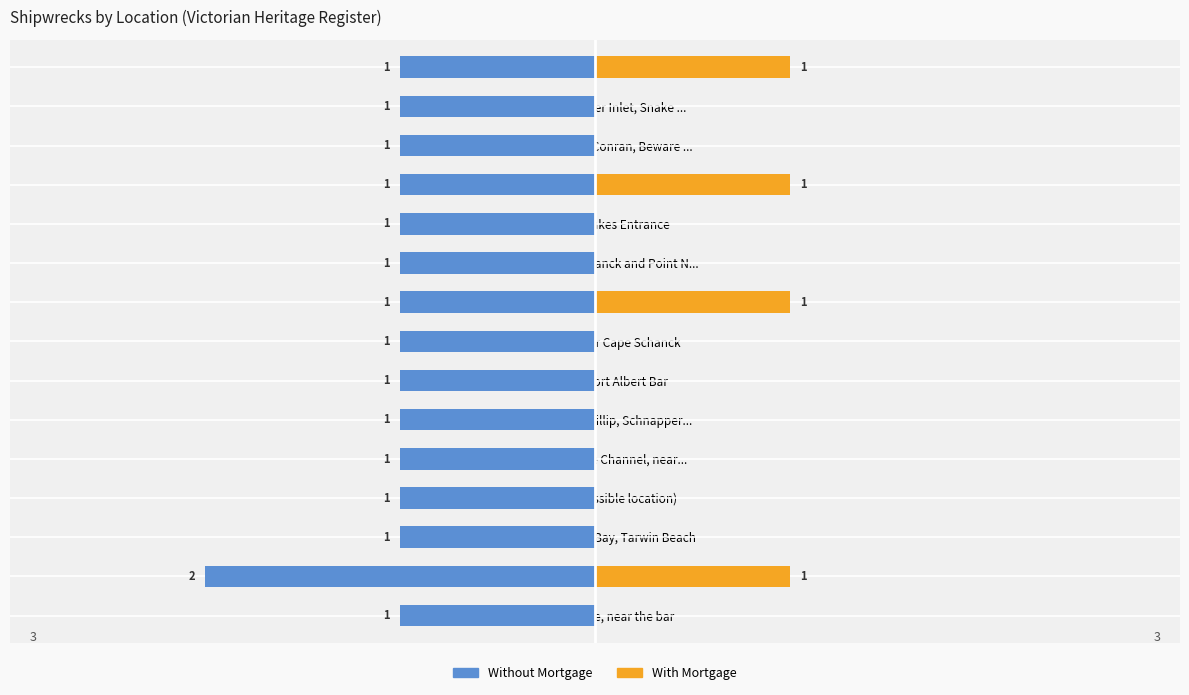

How many categories are shown in the chart?

15